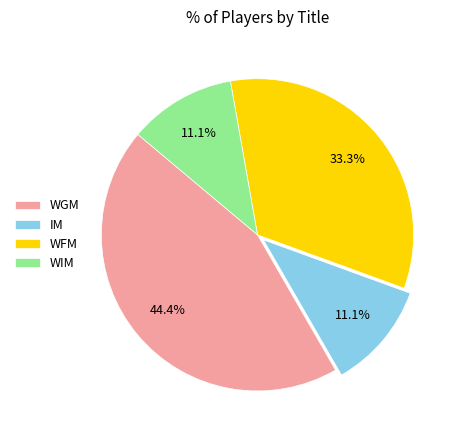

The WFM slice represents 33% of the pie. True or false?

True